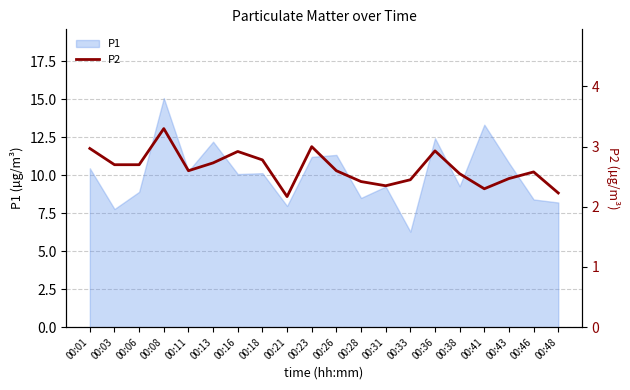

What is the highest value of the P1 series?

15.1